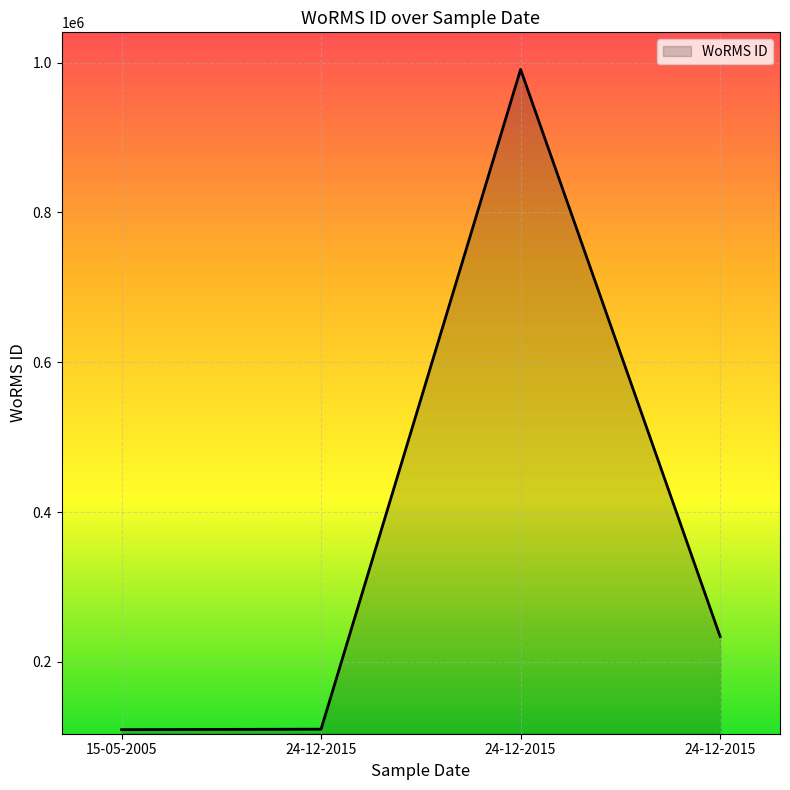

The value at 15-05-2005 is 144684. True or false?

False